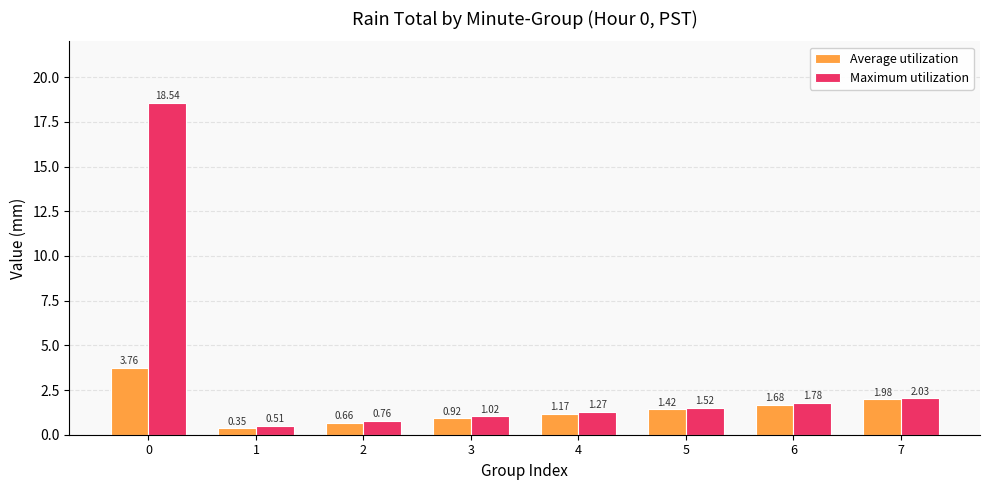

What is the sum of the Average utilization values at 2 and 7?

2.6